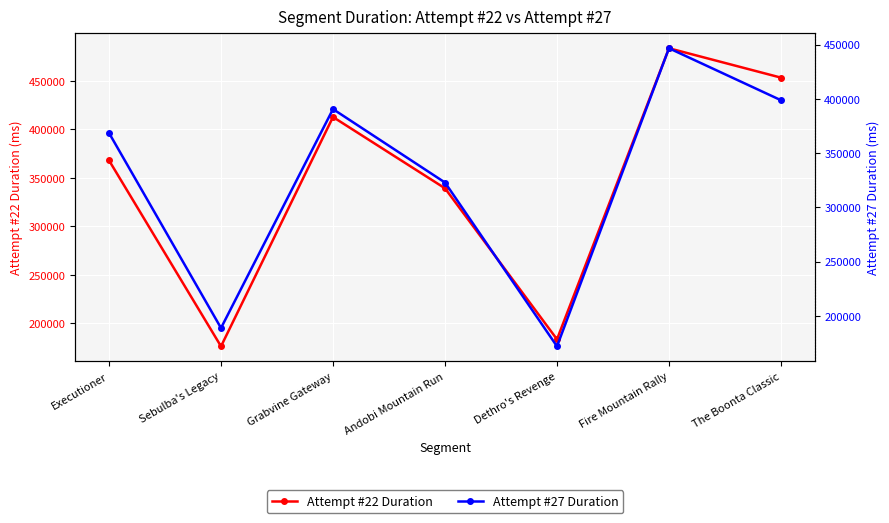

After their last crossing, which series has the higher values: Attempt #27 Duration or Attempt #22 Duration?

Attempt #22 Duration